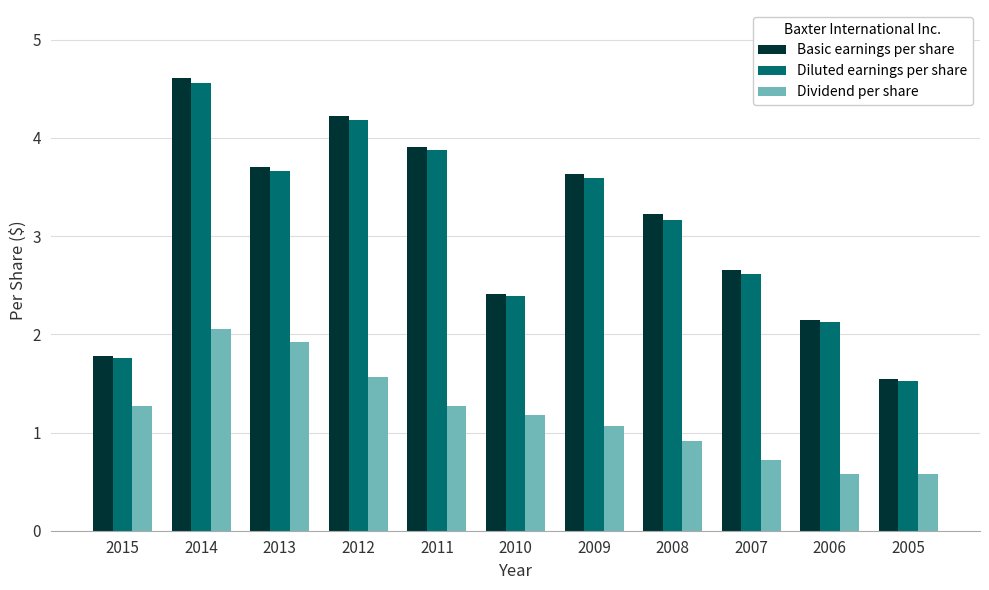

The Basic earnings per share series shows 2.6 at 2007. True or false?

True